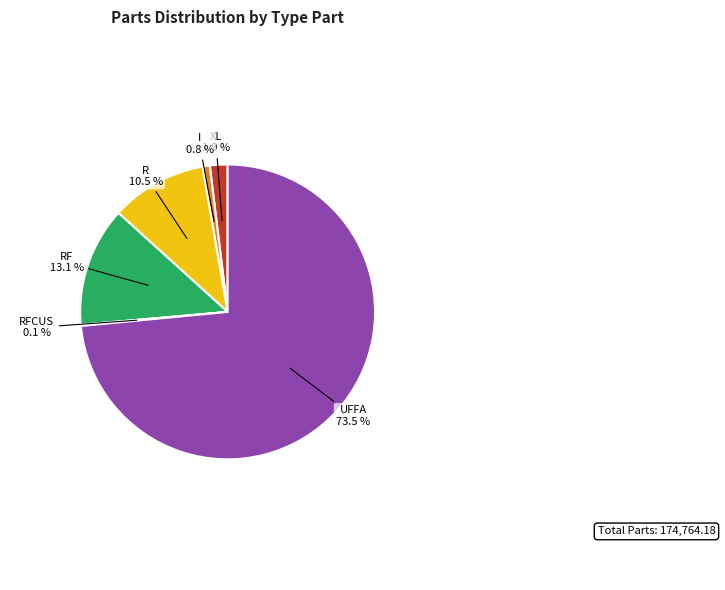

To the nearest percent, what portion does I represent?

1%